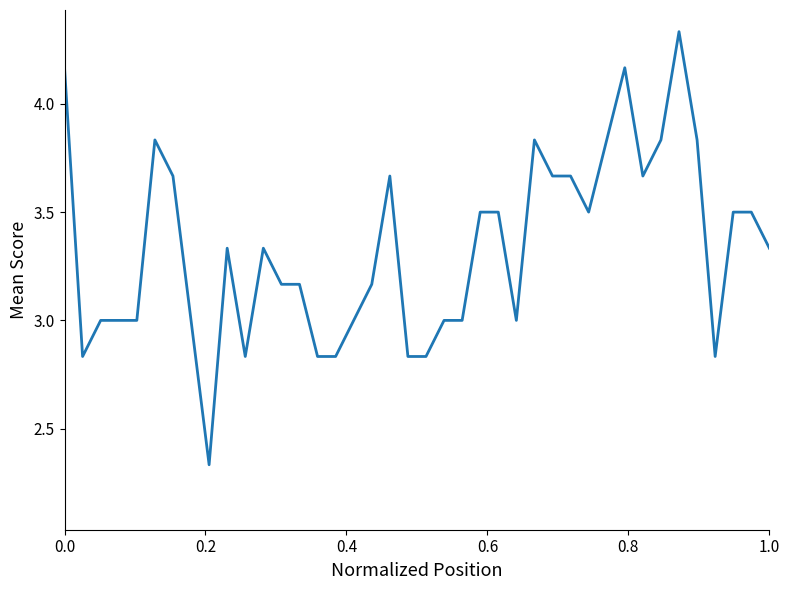

Is this an area chart (filled region under the line)?

No